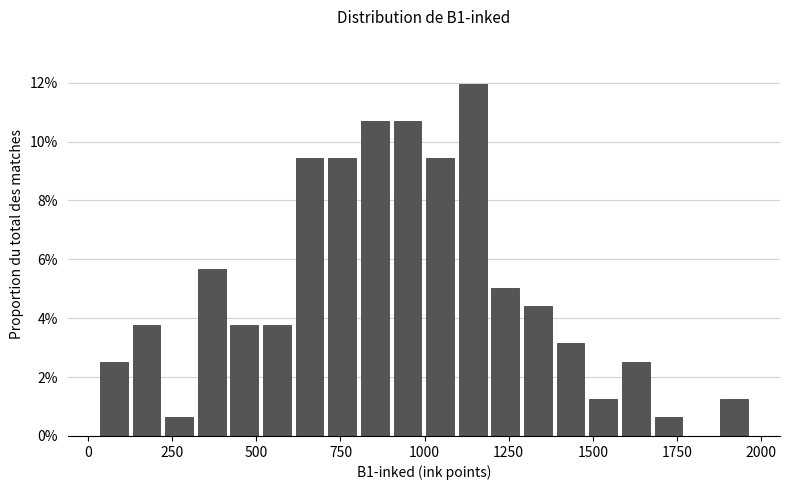

Read against the x-axis, roughly where is the centre of the tallest bar?

1150